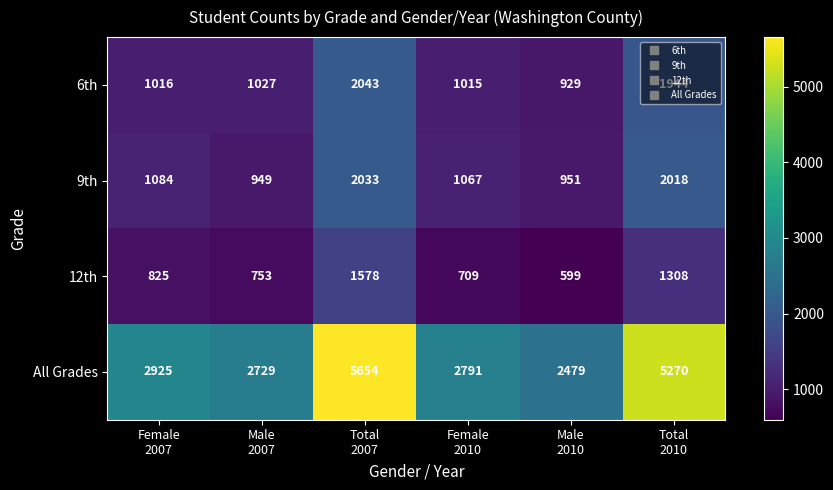

Which series has the largest range (max minus min)?

All Grades